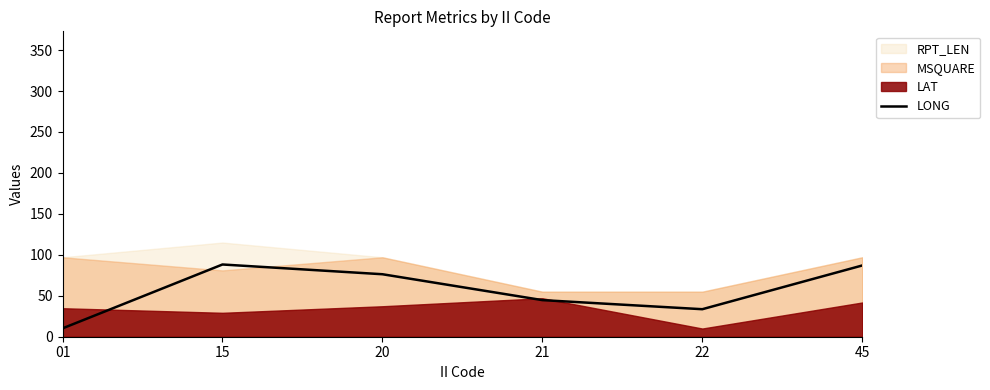

How many data points does each series have?

6